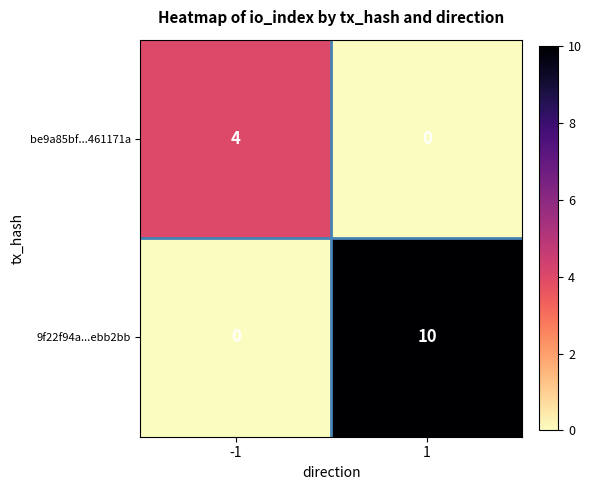

What is the sum of the be9a85bf...461171a values at 1 and -1?

4